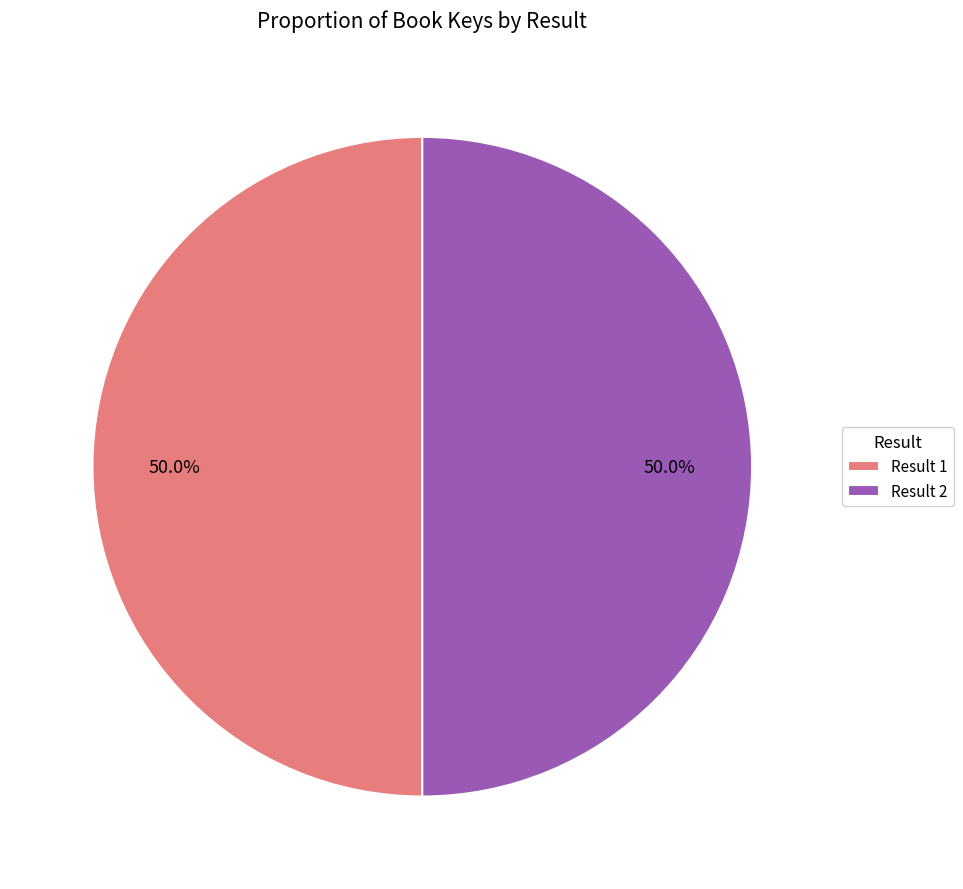

What percentage is NOT represented by Result 2?

50.0%